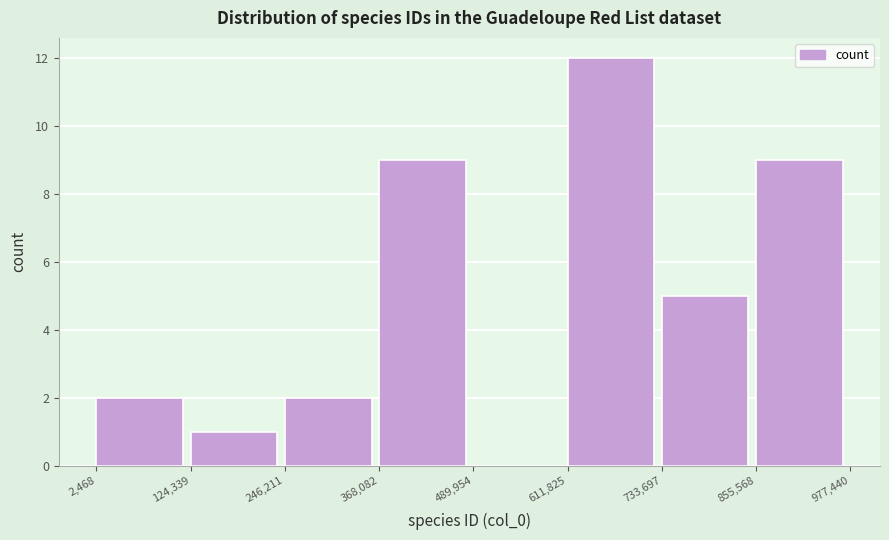

Reading left to right, transcribe this chart: for each bar, give the range it covers on the x-axis and its height. The values are not printed on the chart, so give them approximately, as read against the axis.

2,468 to 124,339: 2
124,339 to 246,211: 1
246,211 to 368,082: 2
368,082 to 489,954: 9
489,954 to 611,825: 0
611,825 to 733,697: 12
733,697 to 855,568: 5
855,568 to 977,440: 9